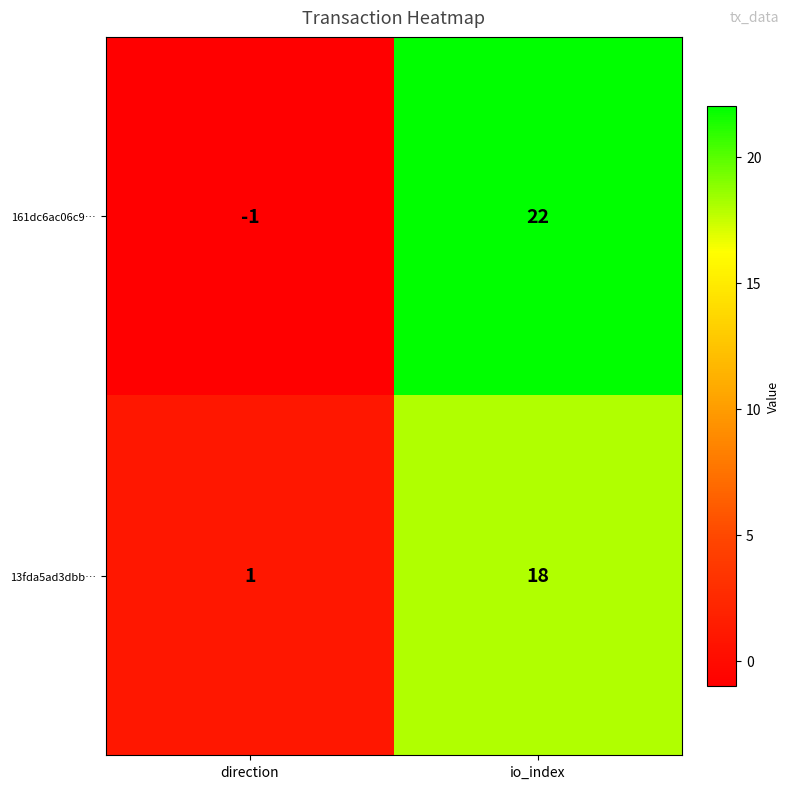

Which series has the widest spread of values?

161dc6ac06c9…